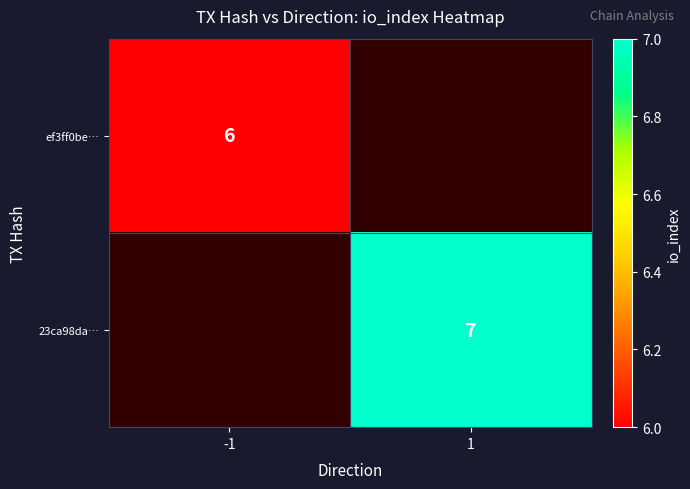

Is the value of ef3ff0be… at -1 greater than the value of 23ca98da… at 1?

No